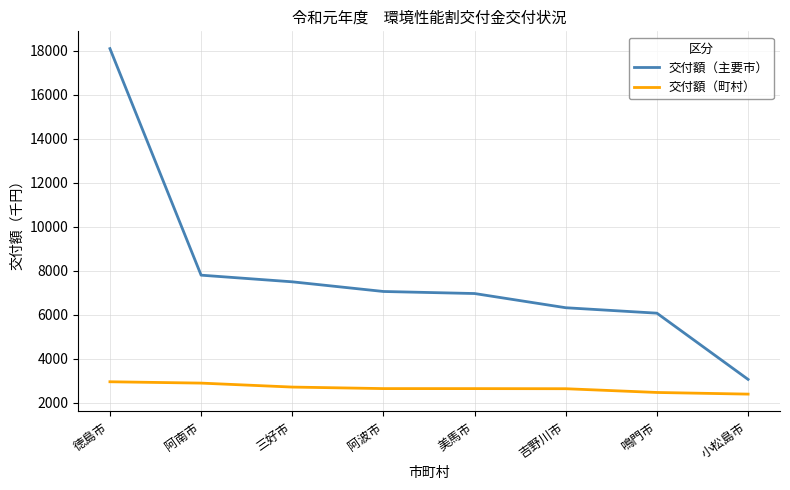

Does the chart display data point markers on the line(s)?

No